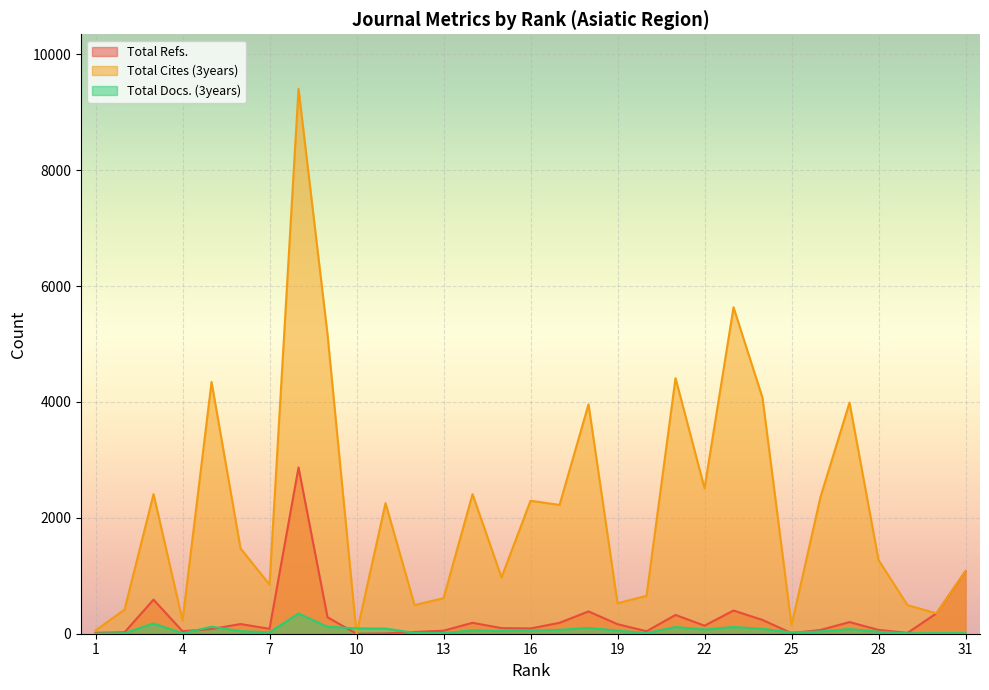

Reading left to right, transcribe all the data shown in this chart.

Total Refs.: 16	24	588	43	81	167	85	2869	284	0	5	30	52	189	97	91	188	385	165	43	324	139	400	238	10	65	201	66	15	352	1079
Total Cites (3years): 56	416	2409	228	4345	1471	849	9405	5162	0	2253	495	613	2408	971	2295	2223	3958	526	654	4411	2511	5634	4071	147	2362	3988	1272	493	352	1079
Total Docs. (3years): 3	9	177	7	121	45	24	349	119	92	89	15	12	58	47	55	67	101	54	12	115	73	116	84	22	40	80	35	8	10	10